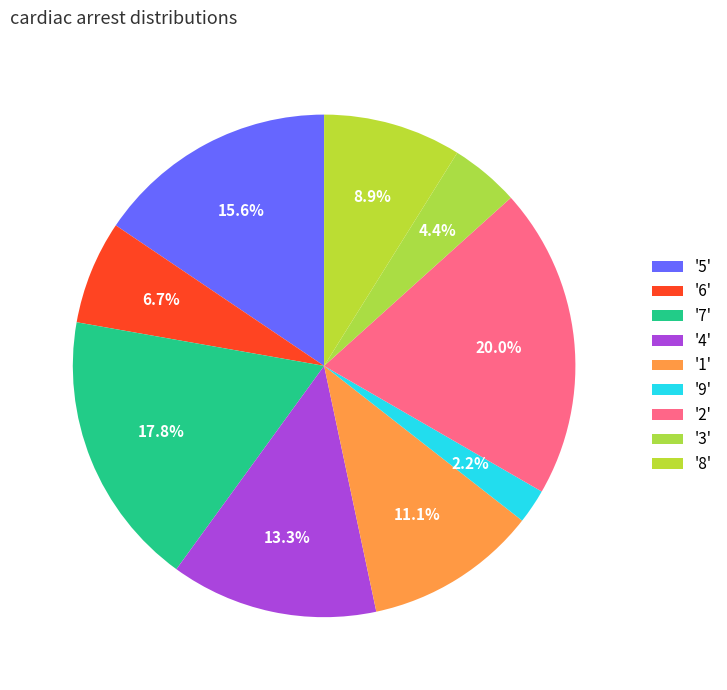

Does any single category account for the majority?

No